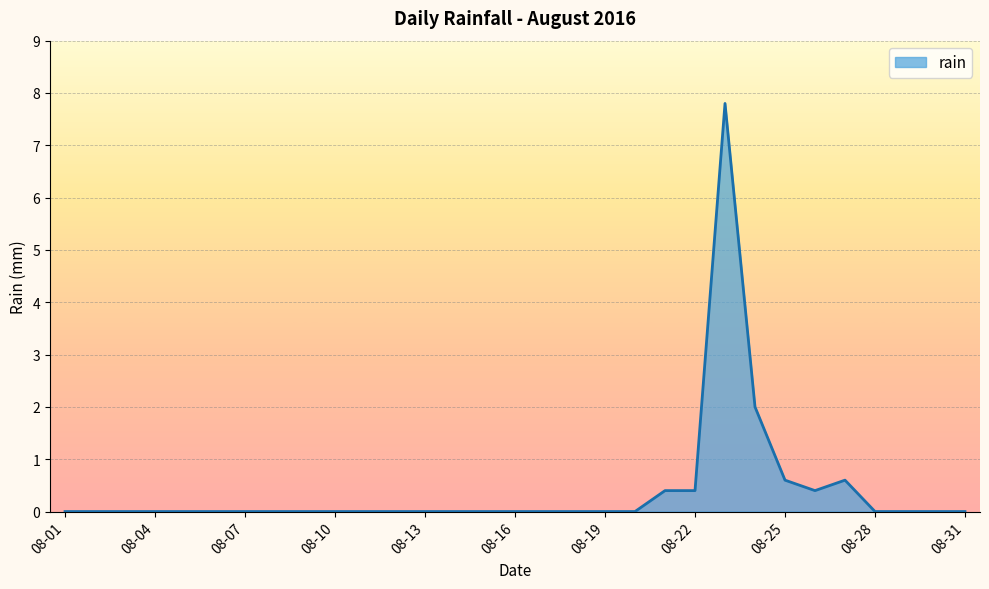

What is the maximum value shown in the chart?

7.8